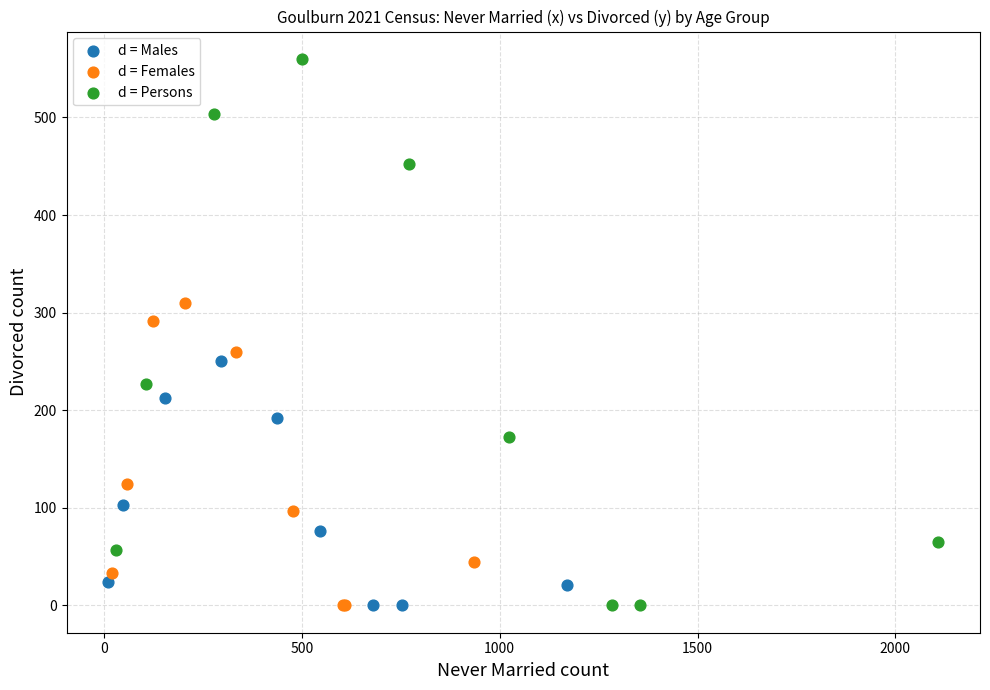

Which series contains the highest Y value?

d = Persons